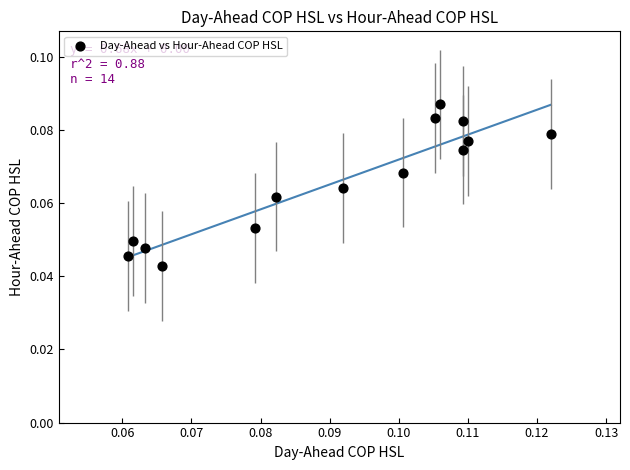

How many data points are displayed?

14